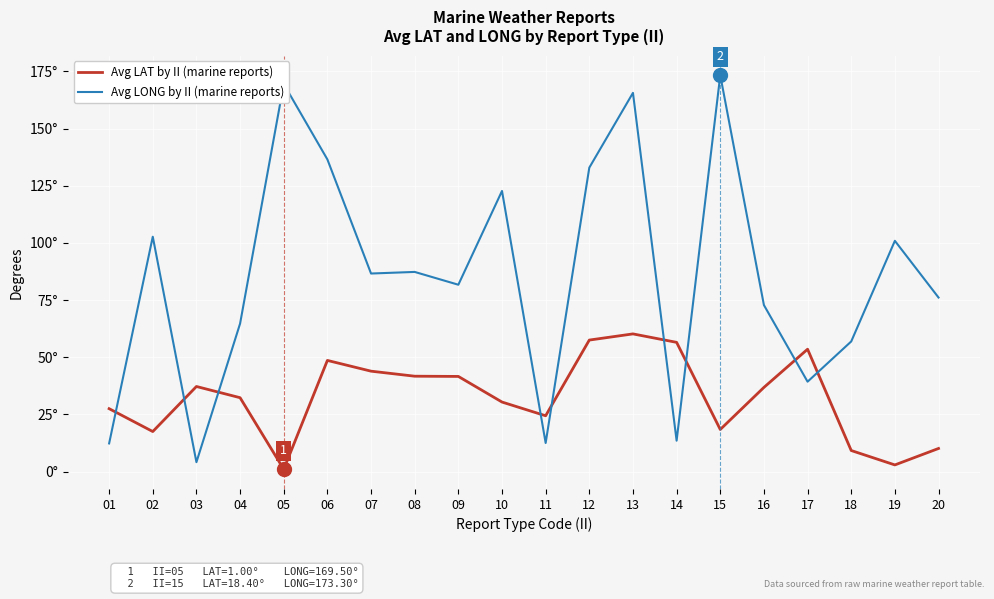

Does the chart have visible grid lines?

Yes